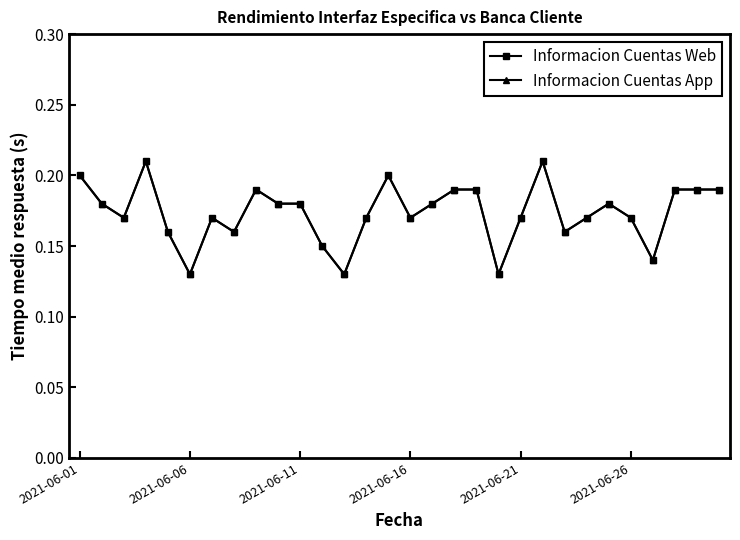

Is this an area chart (filled region under the line)?

No